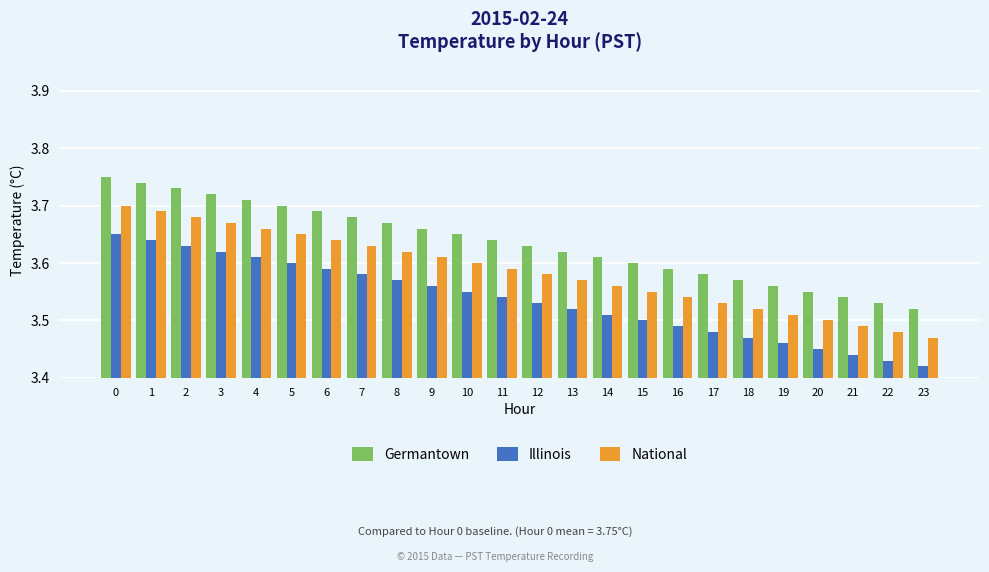

At how many categories does at least one series exceed 3?

24